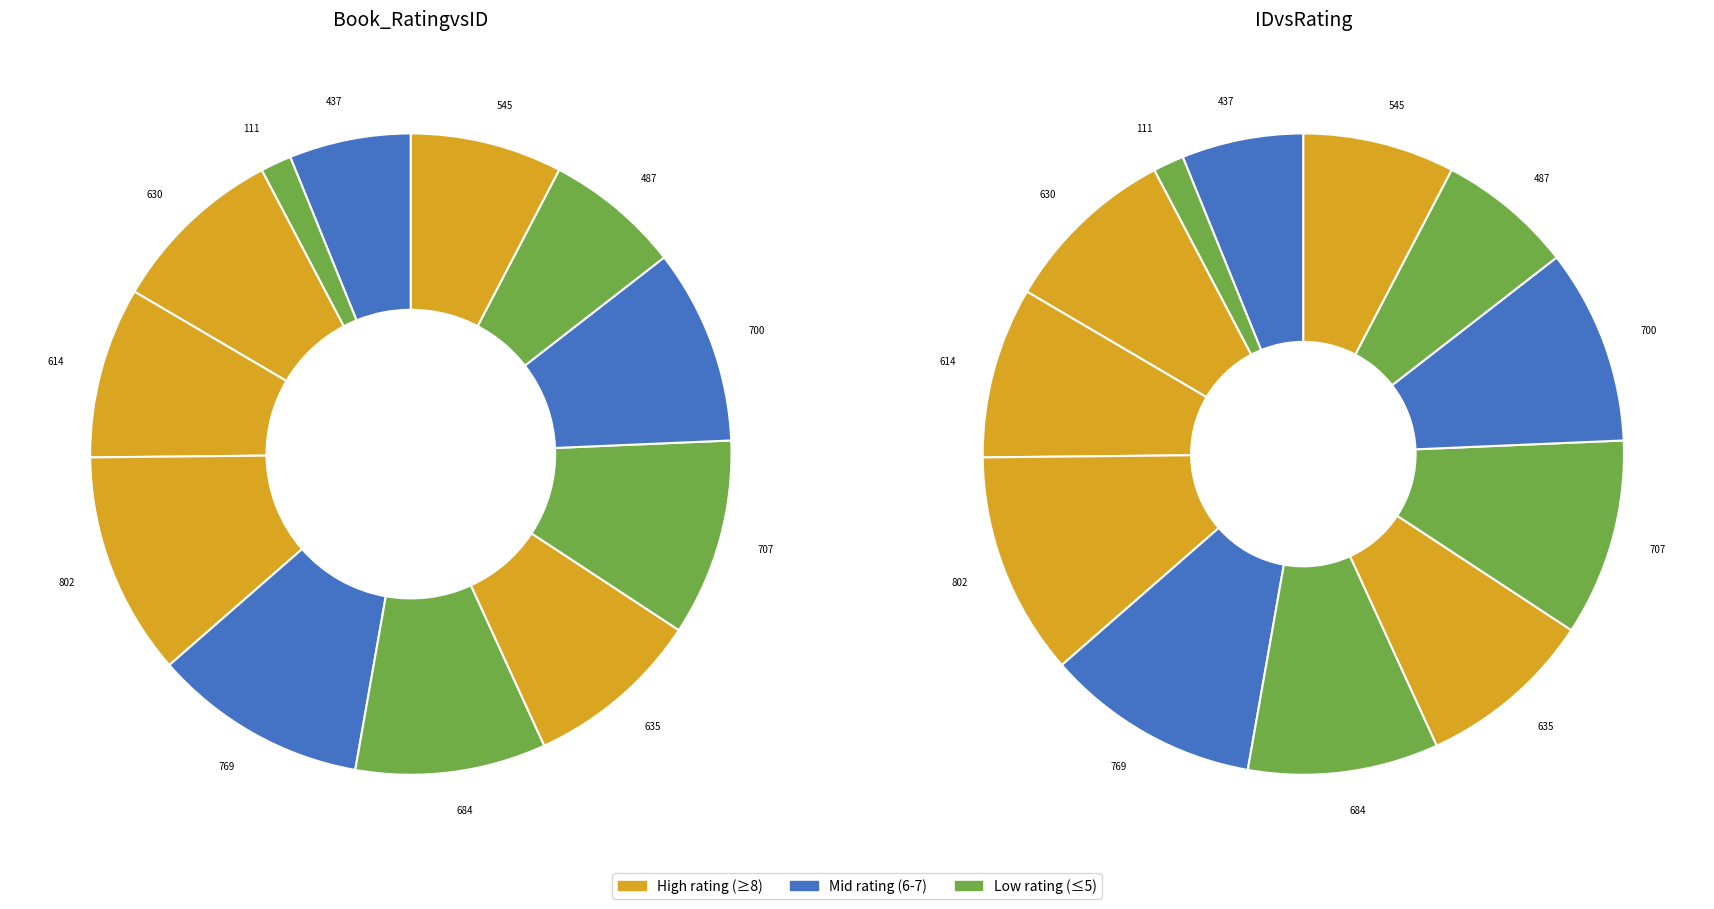

Rank the categories by value from lowest to highest.

111, 437, 487, 545, 614, 630, 635, 684, 700, 707, 769, 802